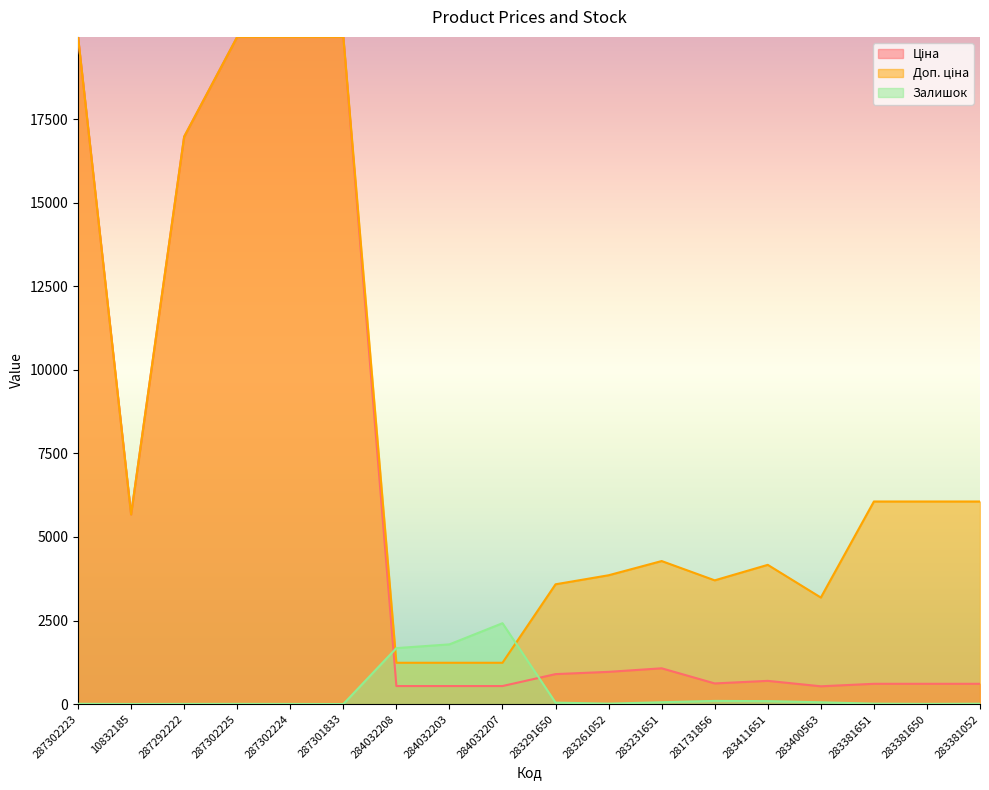

Where do Залишок and Доп. ціна first cross each other?

287301833 and 284032208